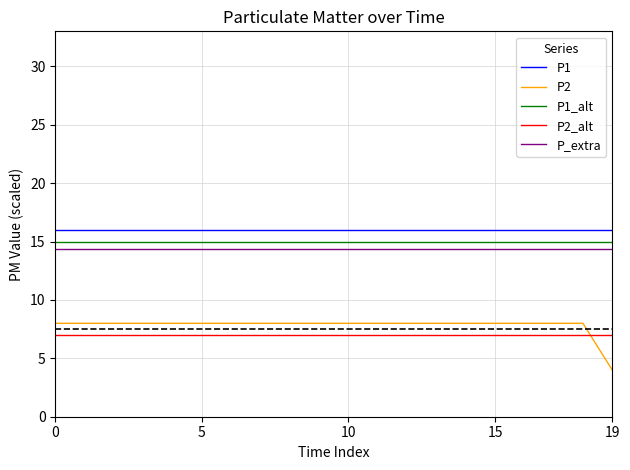

What is the minimum value for P2_alt?

7.0